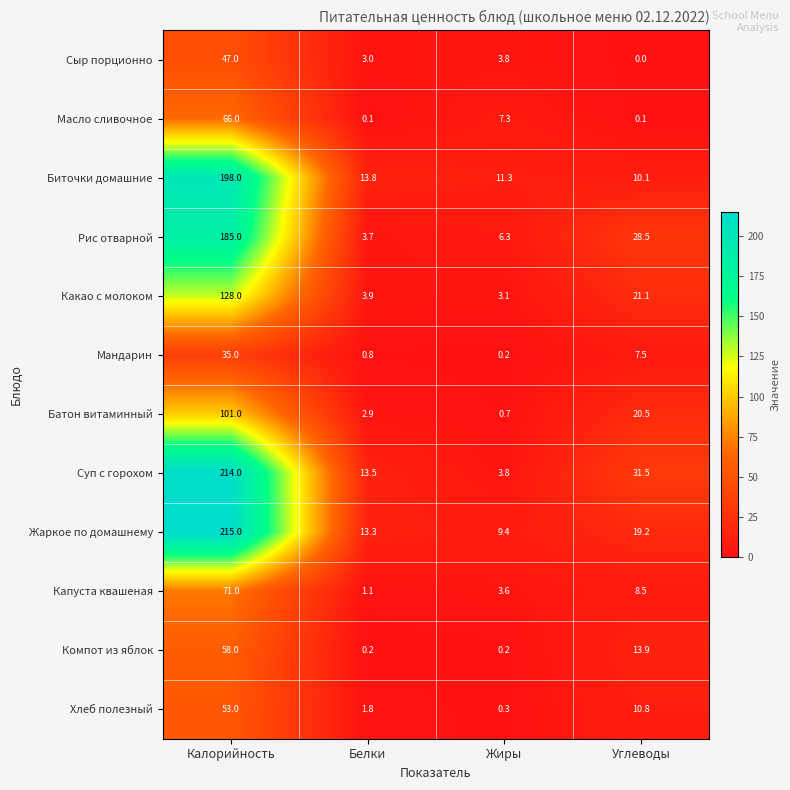

What is the difference between the maximum and minimum values in the Суп с горохом series?

210.2